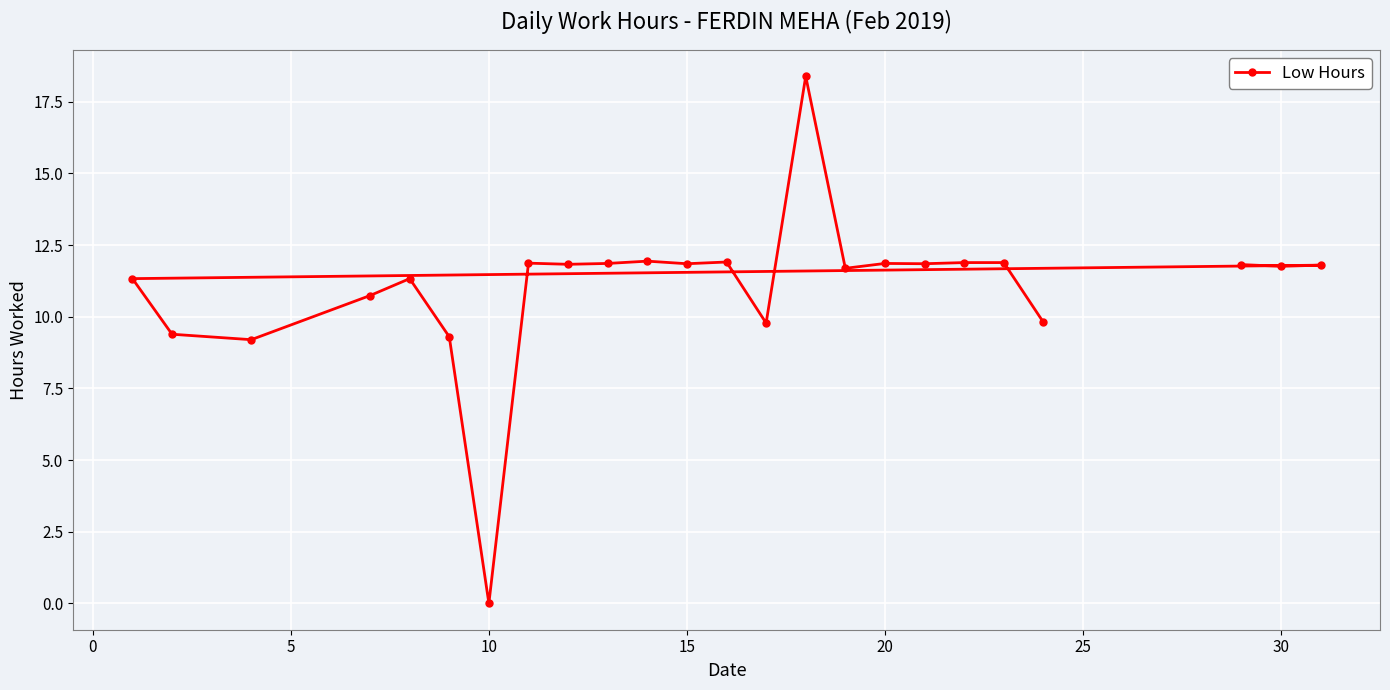

The chart shows a value of 0.0 at 10. True or false?

True